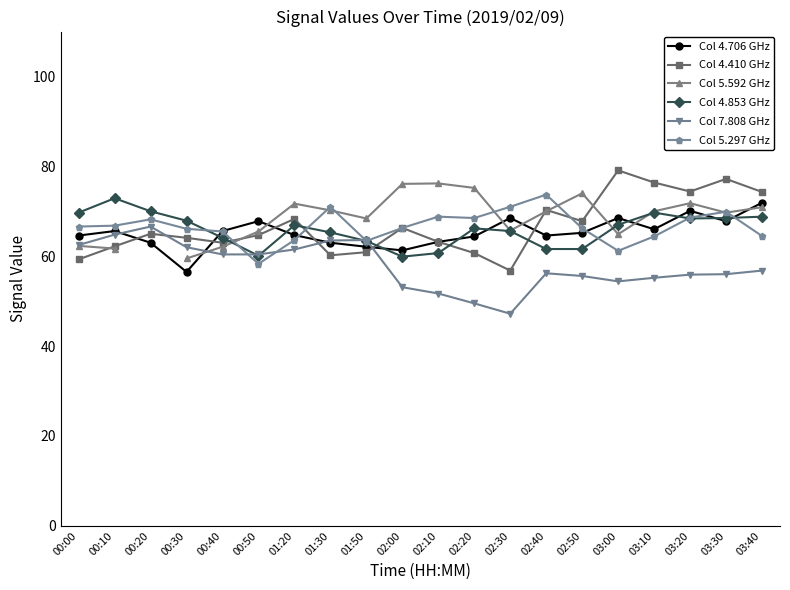

What is the maximum value for Col 4.706 GHz?

71.9